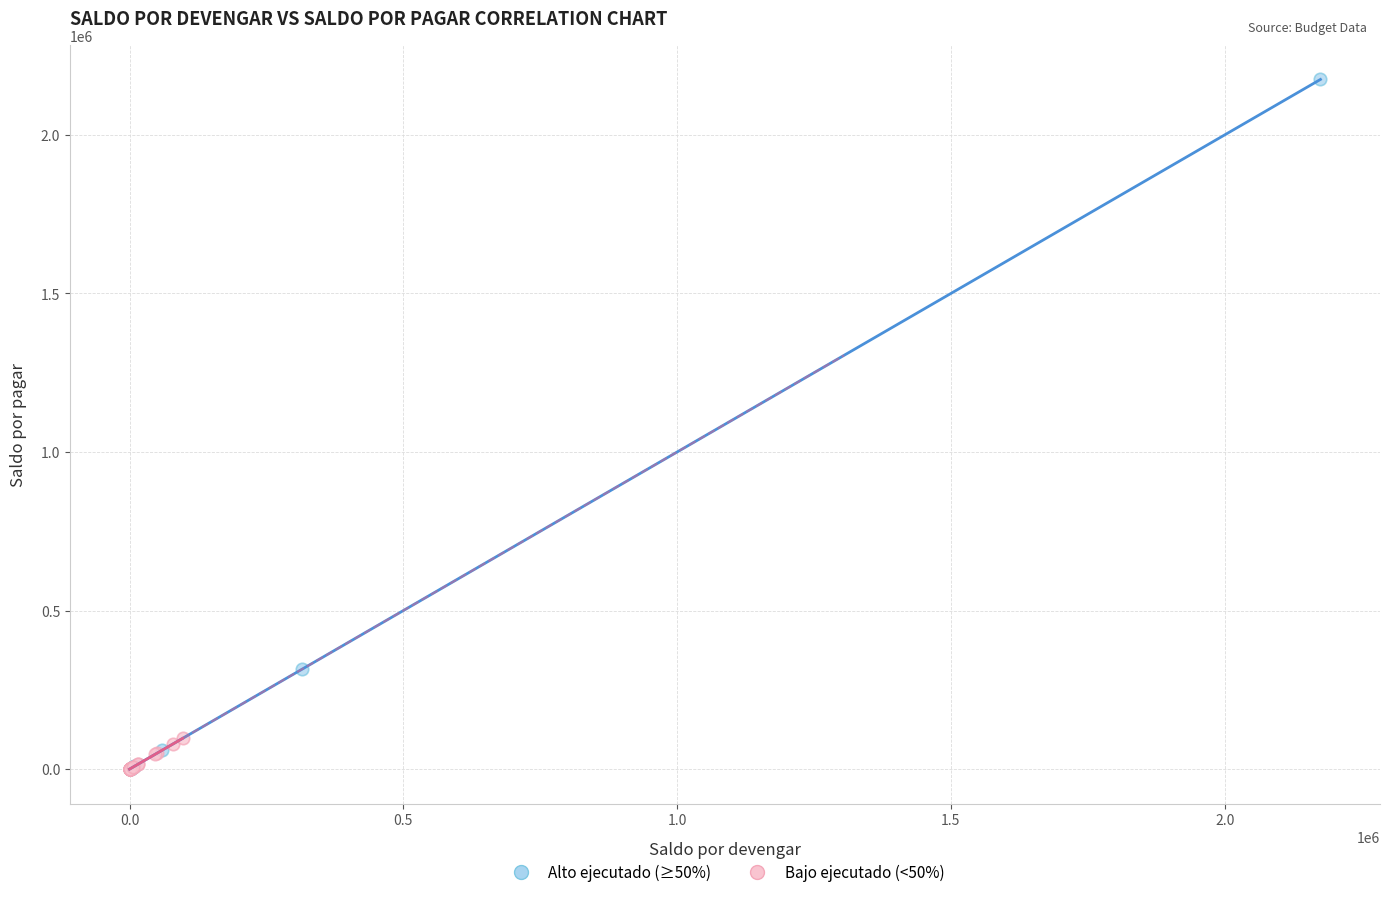

Which series has the largest Y range (max minus min)?

Alto ejecutado (≥50%)